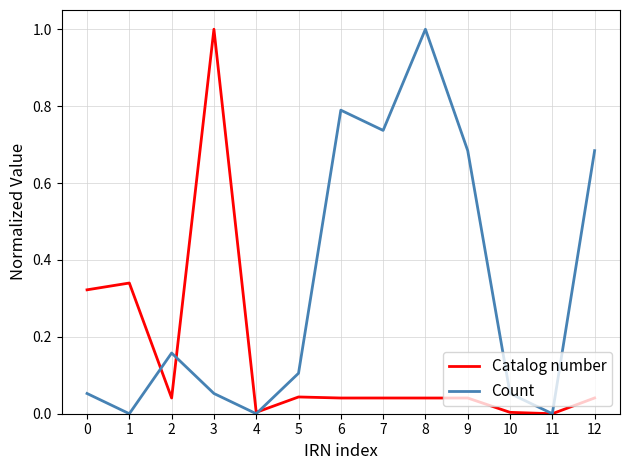

Between 2 and 12, which series saw the biggest shift?

Count